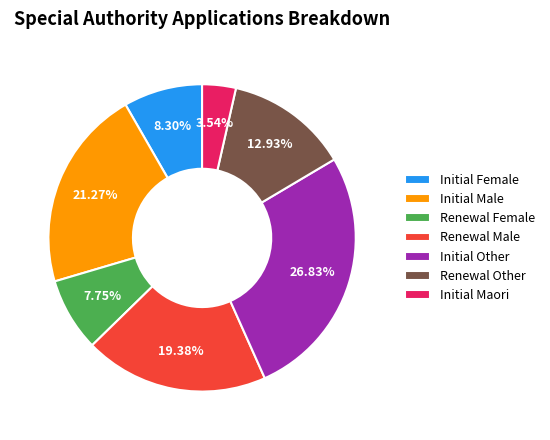

Combined, do Initial Male and Initial Female account for over 50%?

No